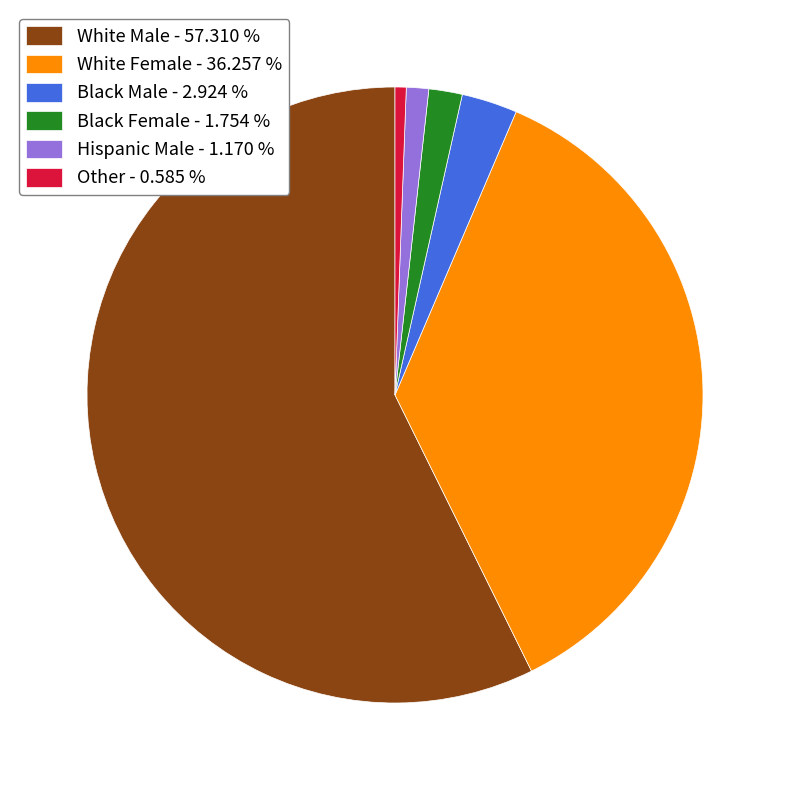

Is Hispanic Male the majority of the pie?

No